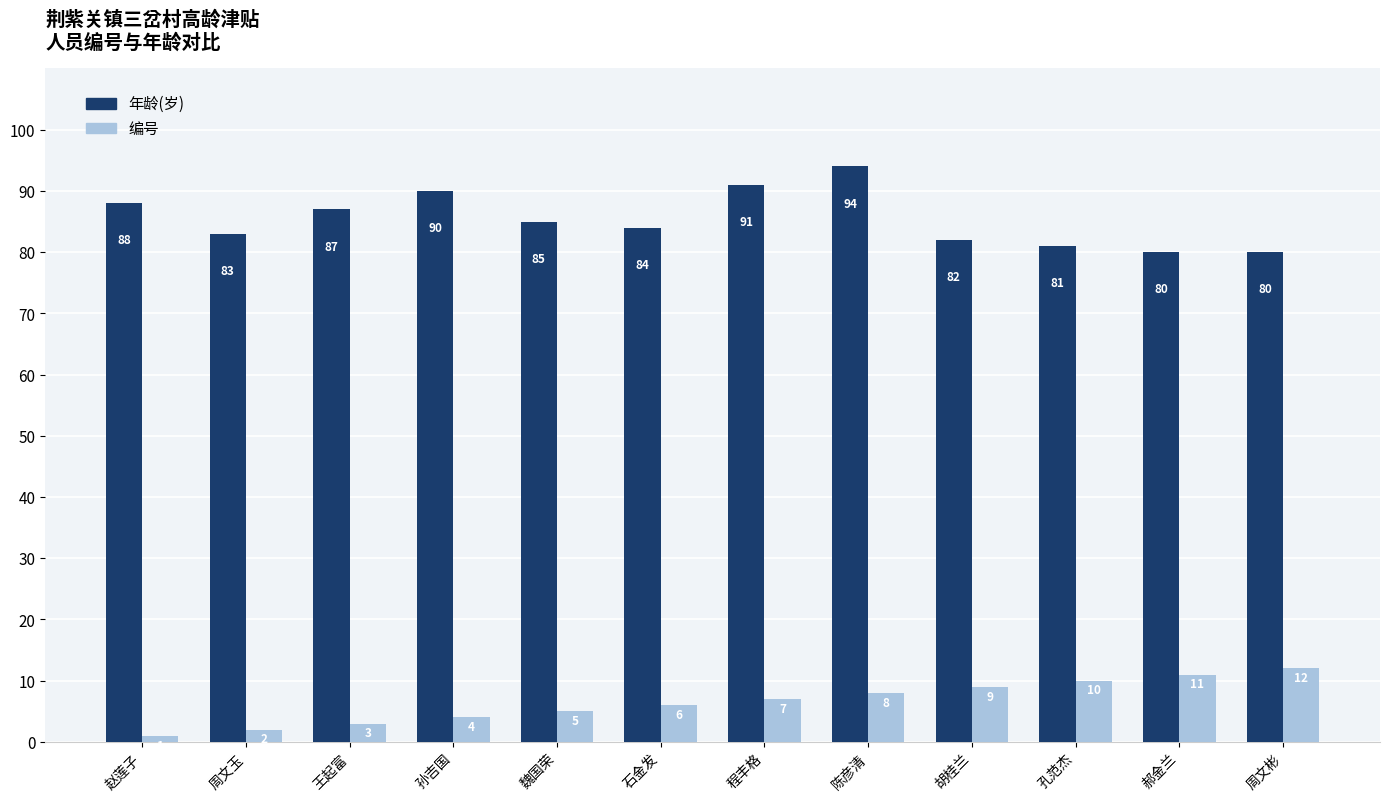

What is the label of the 1st bar from the left?

赵莲子